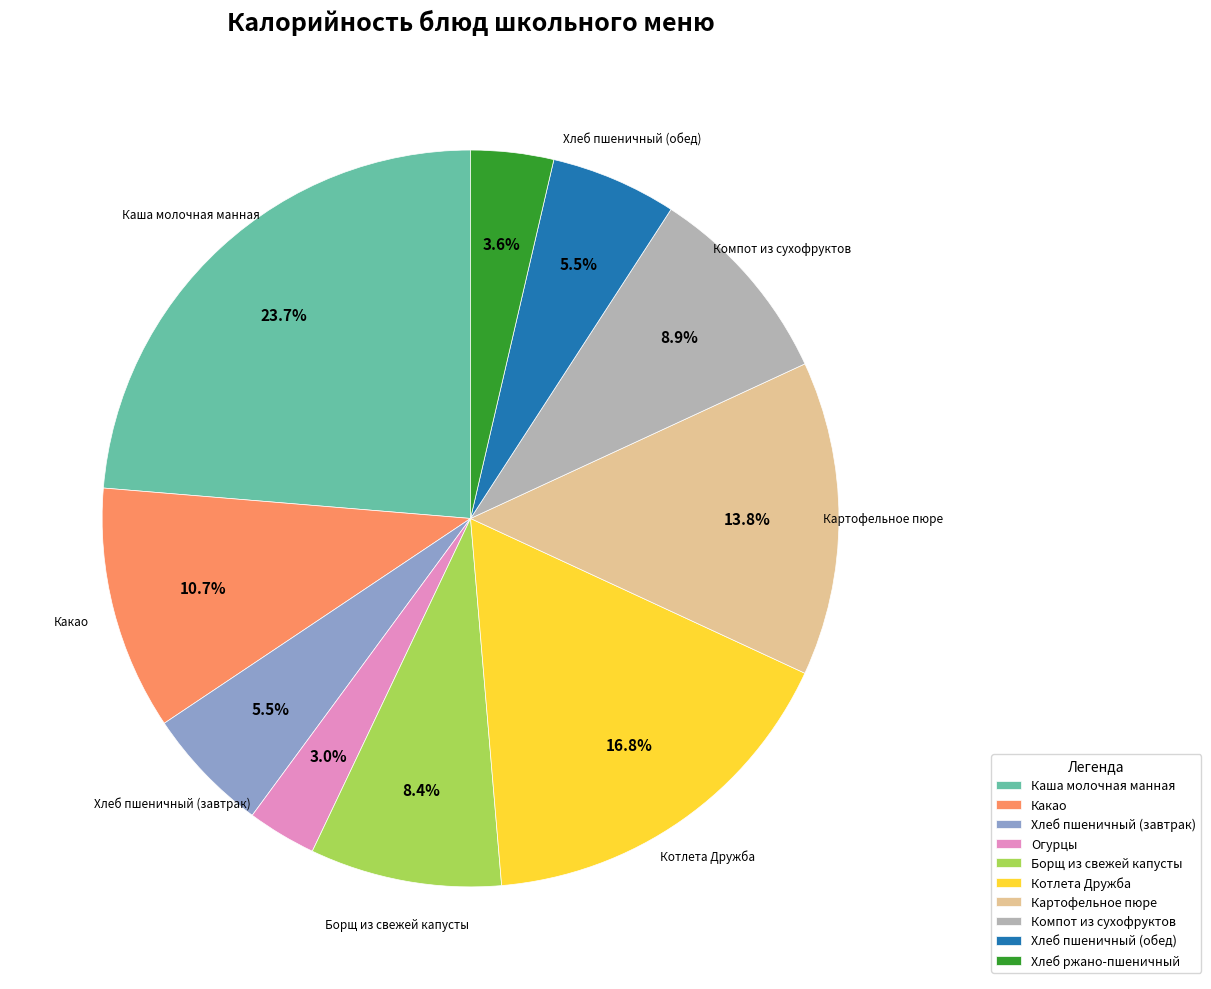

Between Какао and Хлеб пшеничный (обед), which is larger?

Какао